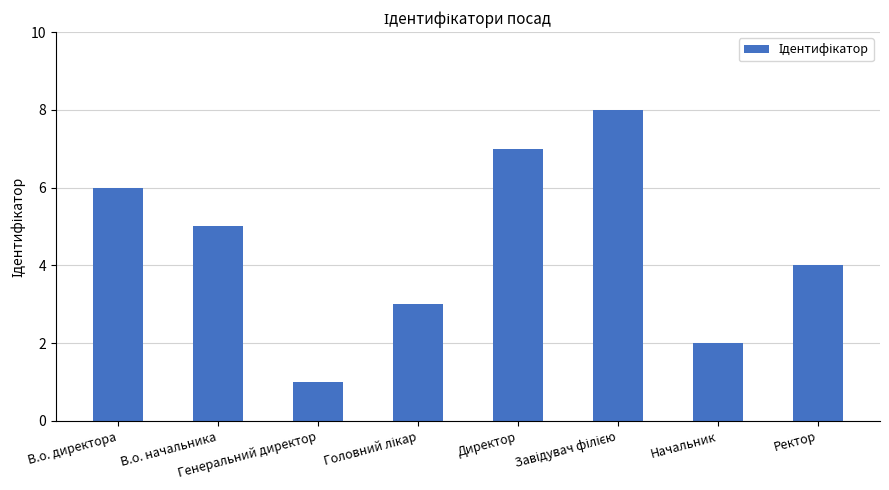

How many series are shown in this chart?

1